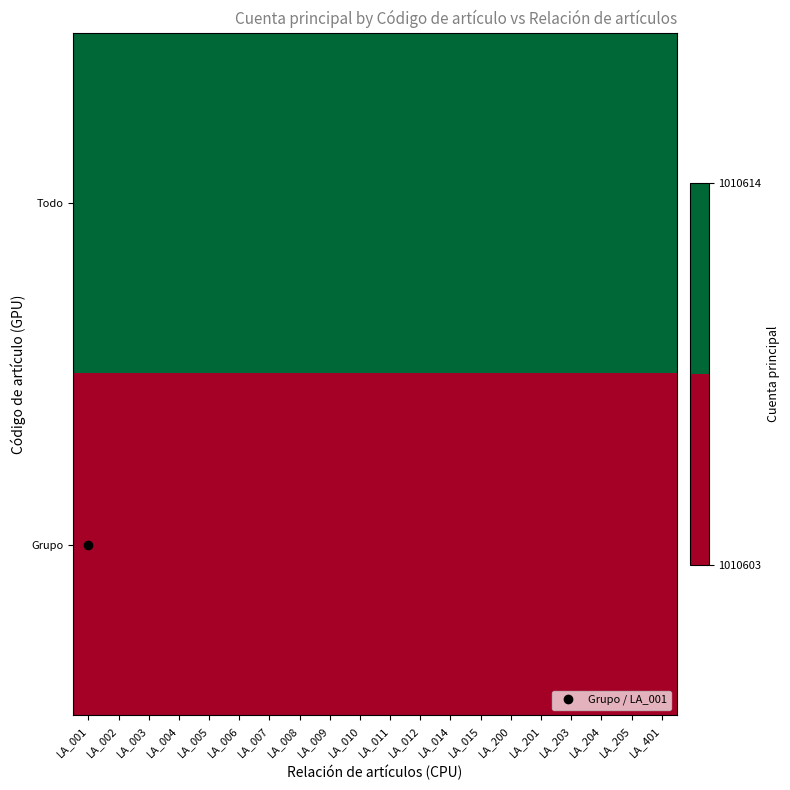

At how many categories does at least one series exceed 0?

20